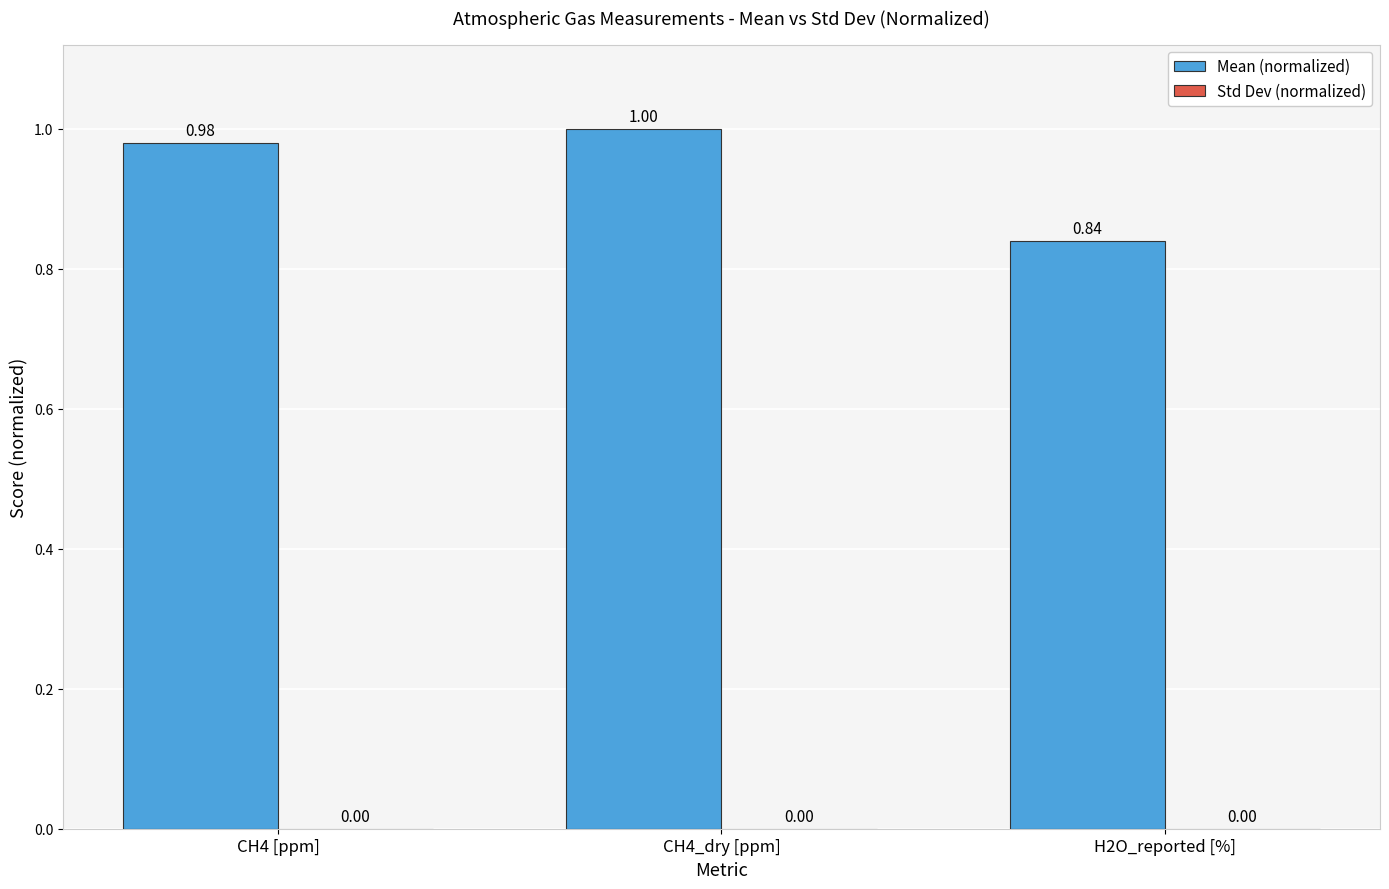

Which has a higher value, H2O_reported [%] or CH4_dry [ppm]?

CH4_dry [ppm]